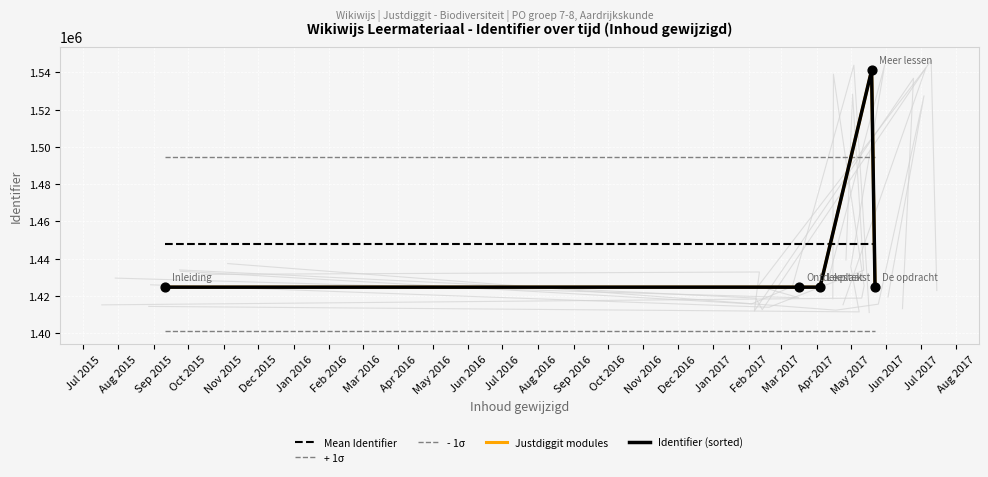

Which series contains the highest Y value?

Justdiggit modules